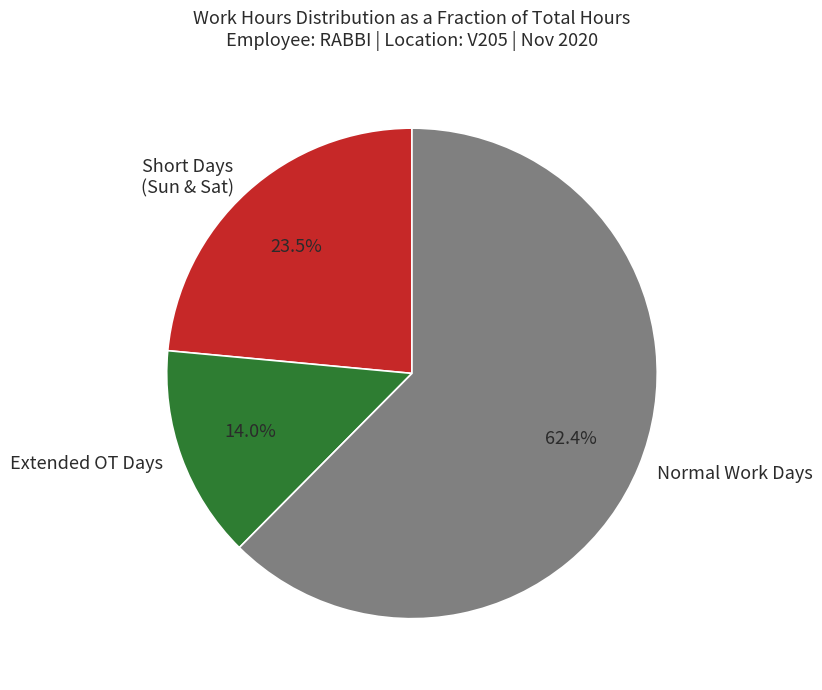

What is the majority slice?

Normal Work Days